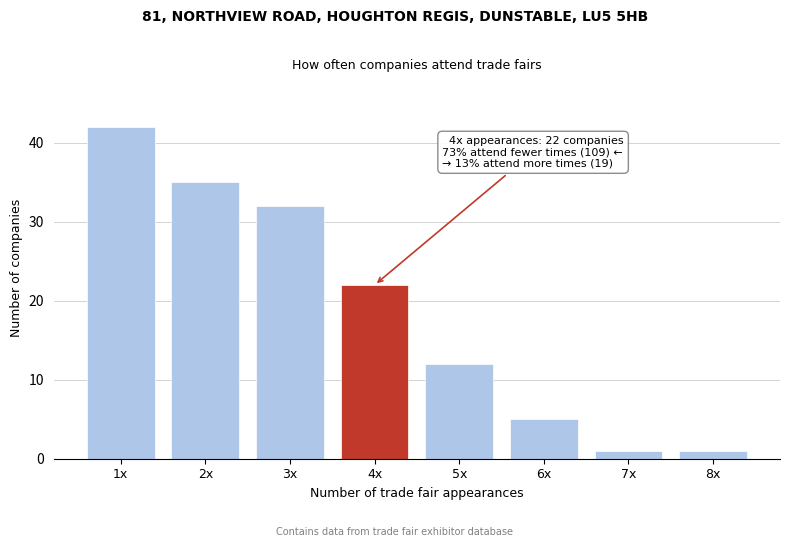

Reading right to left, list all the values displayed in this chart.

1	1	5	12	22	32	35	42